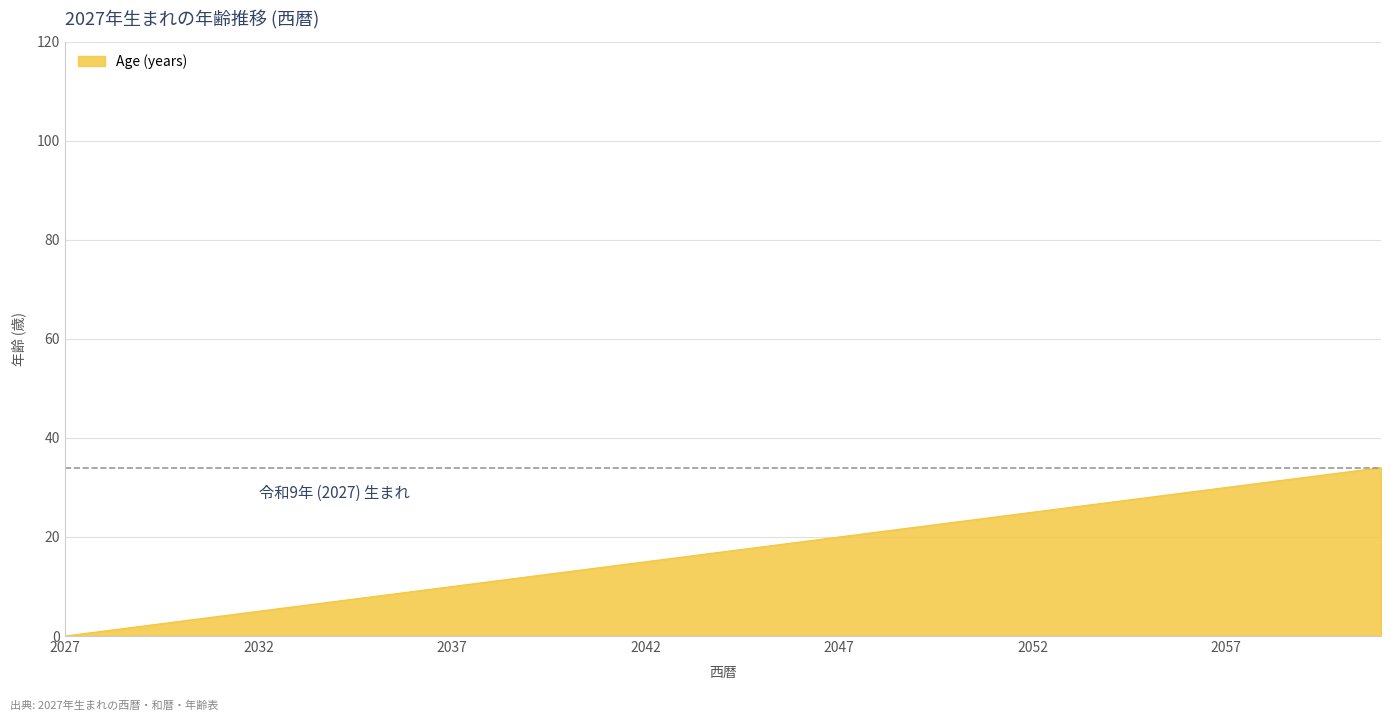

What is the greatest value displayed?

34